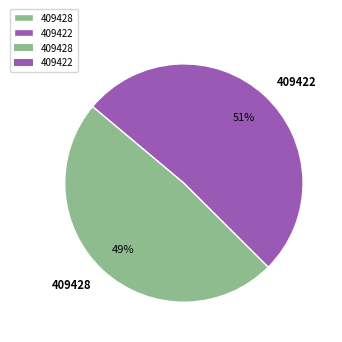

Is there any slice that represents more than half of the pie?

Yes